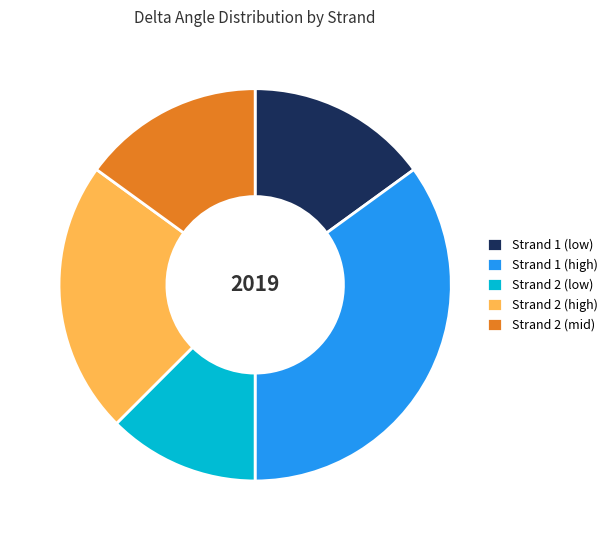

Does Strand 1 (high) account for over 50% of the chart?

No